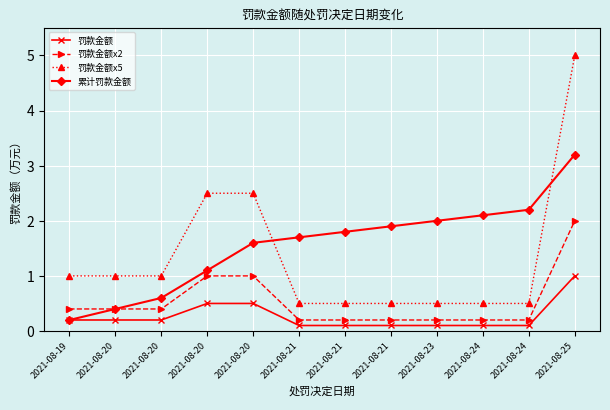

Rank the series by their average value, from highest to lowest.

累计罚款金额, 罚款金额x5, 罚款金额x2, 罚款金额